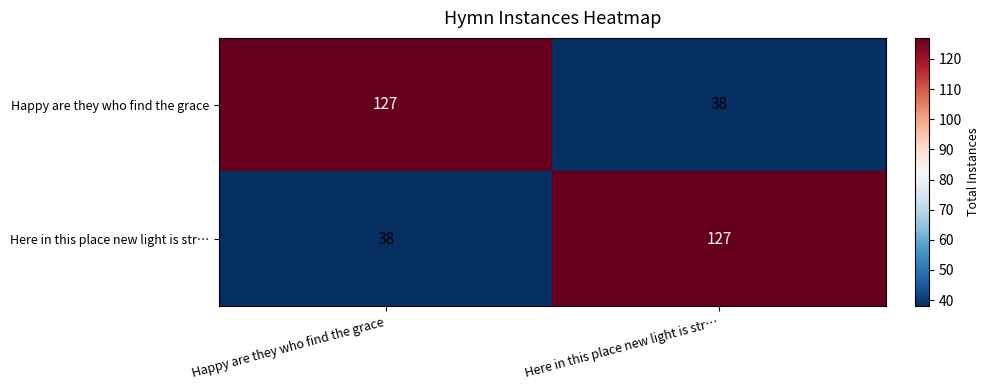

Rank the categories by Here in this place new light is str… value from highest to lowest.

Here in this place new light is str…, Happy are they who find the grace